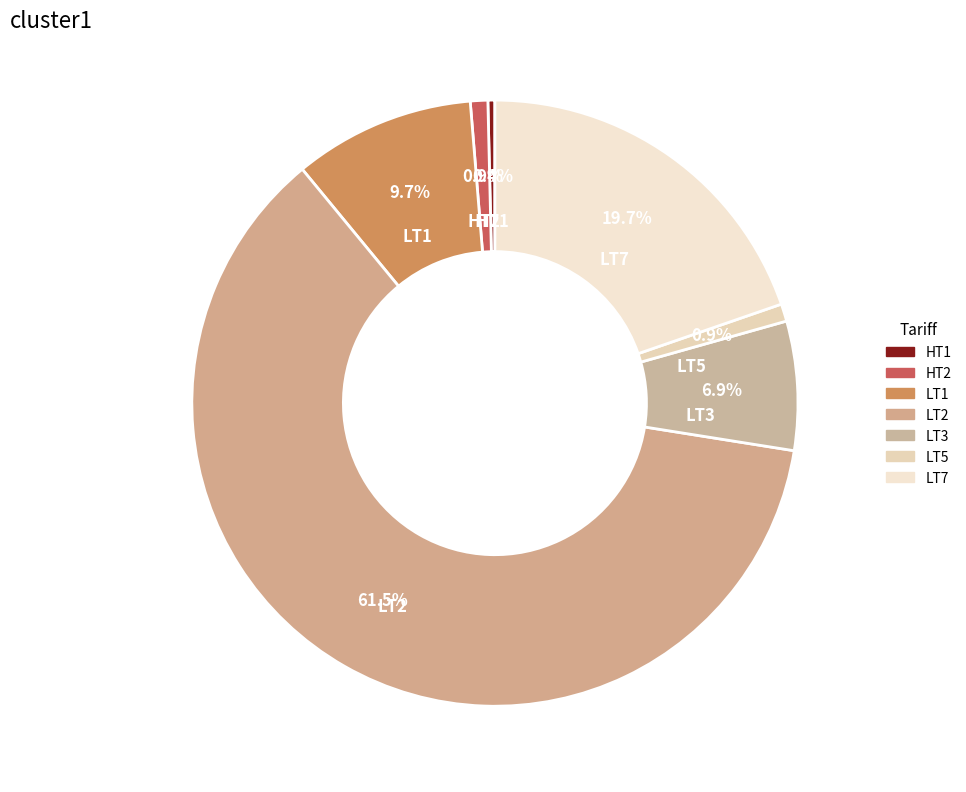

What percentage is NOT represented by LT2?

38.5%